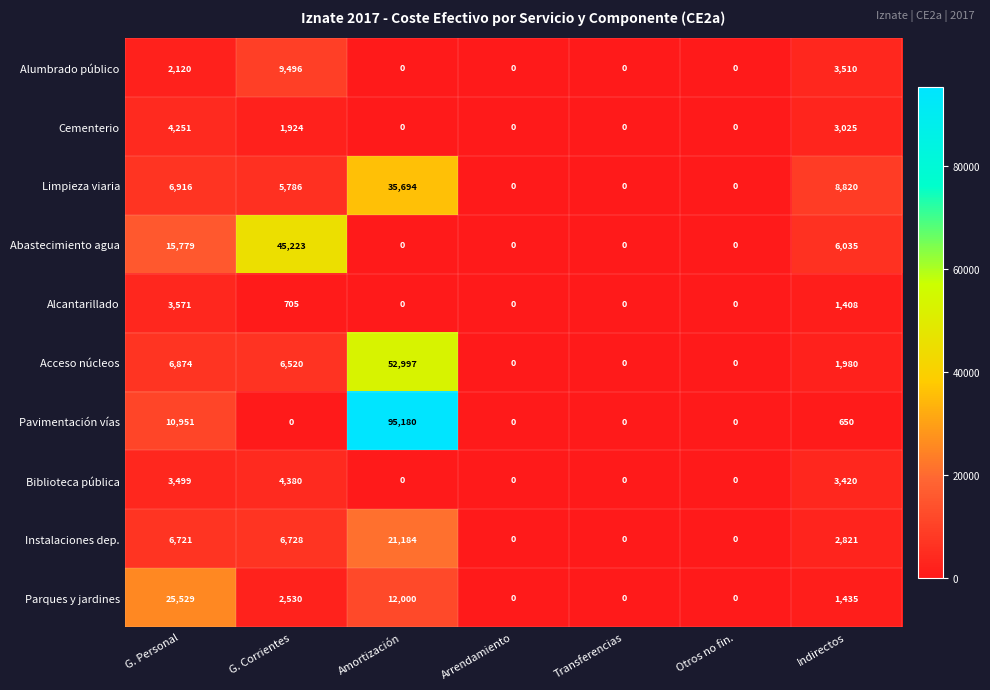

What is the difference between the Acceso núcleos values at G. Corrientes and Otros no fin.?

6520